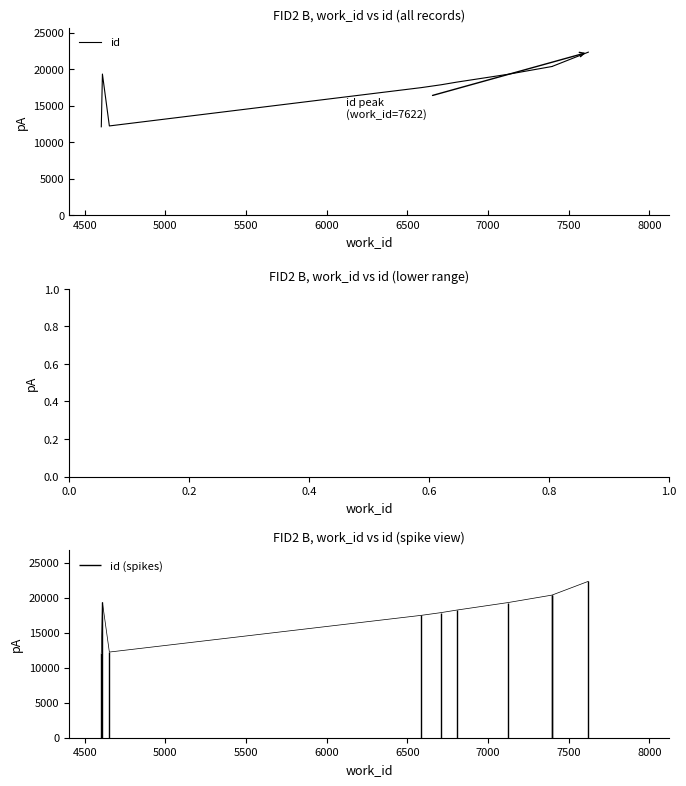

What is the value of the 8th point from the left?

20385